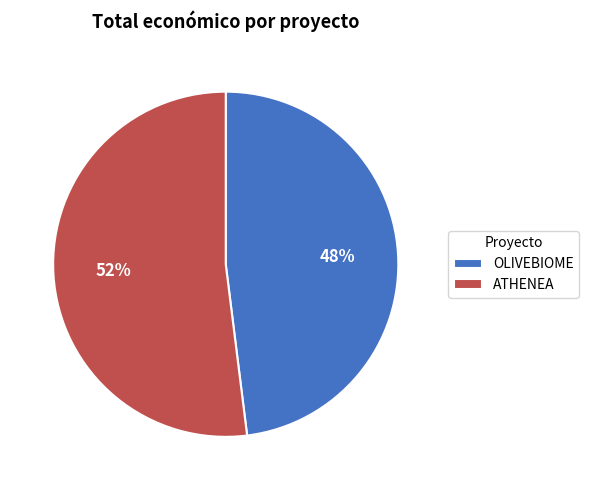

Which slice is the largest?

ATHENEA